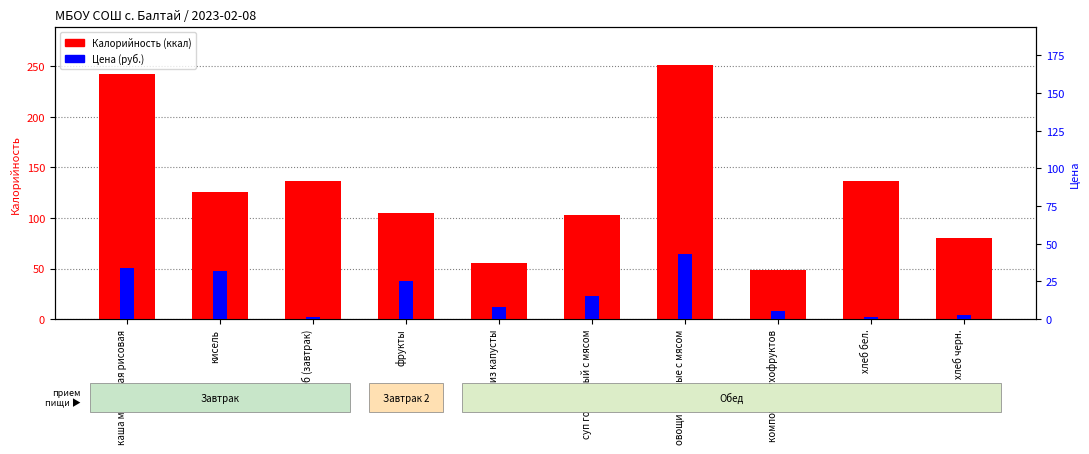

Which category has the lowest value in the Цена series?

хлеб (завтрак)